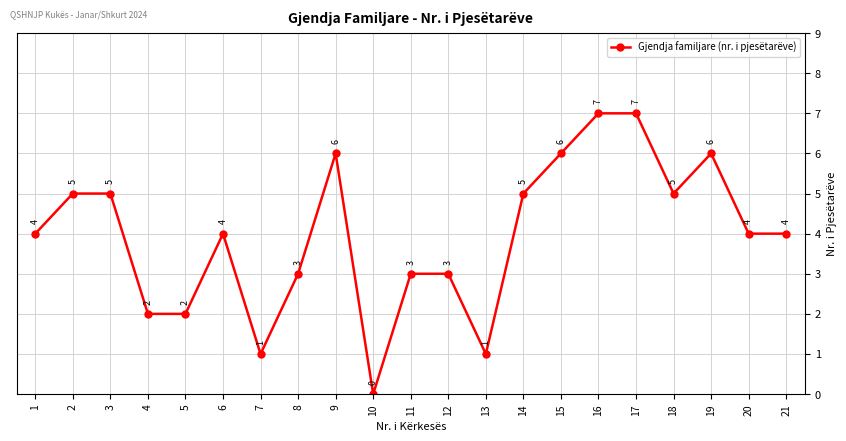

What is the value of the 19th point from the left?

6